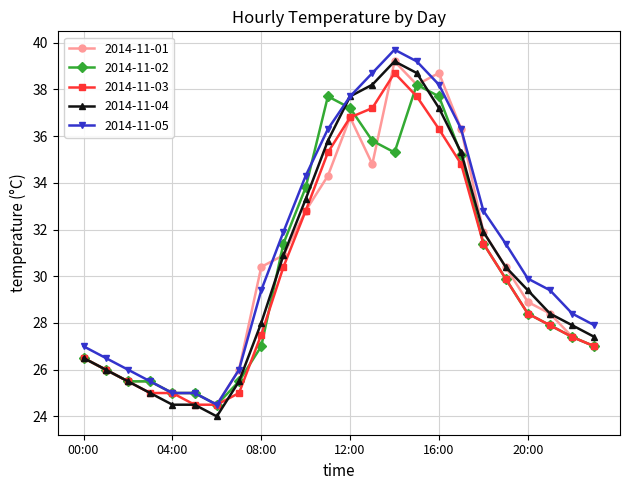

What is the value of the 2014-11-04 point at the 1st from the left?

26.5